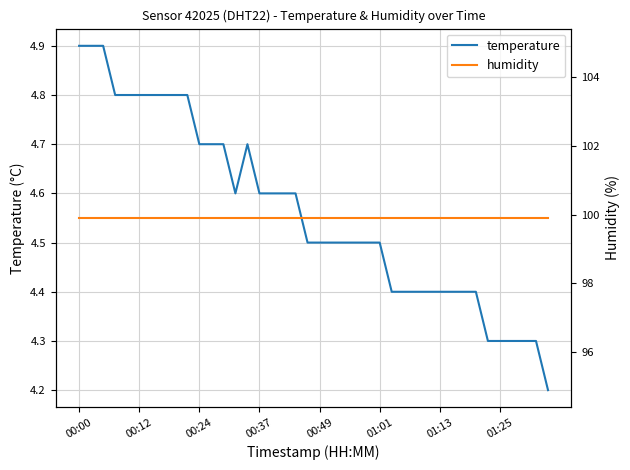

Which series has the widest spread of values?

temperature